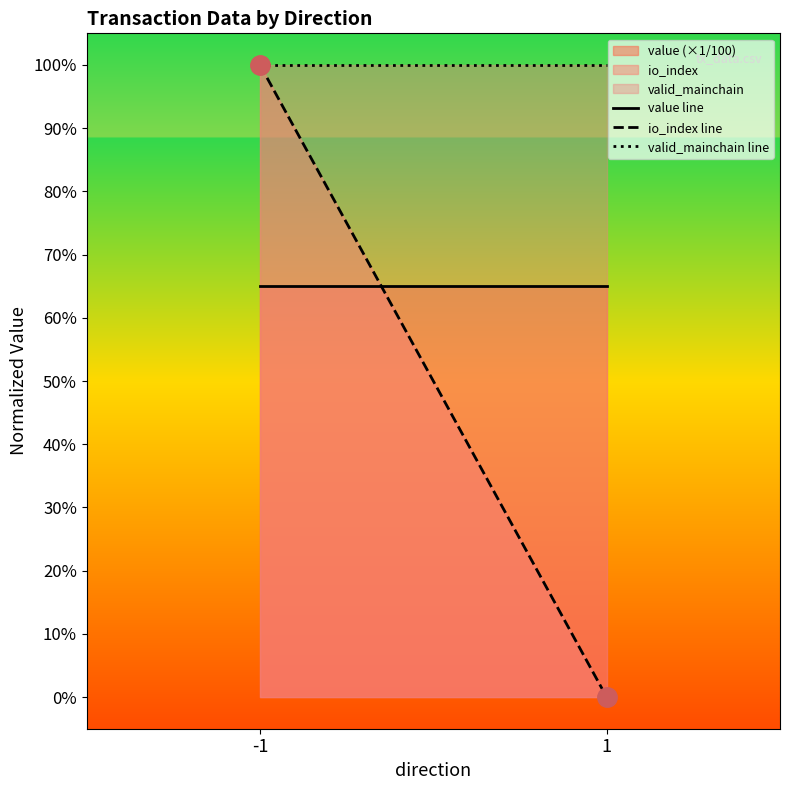

What is the spread (max minus min) of values at 1?

1.0